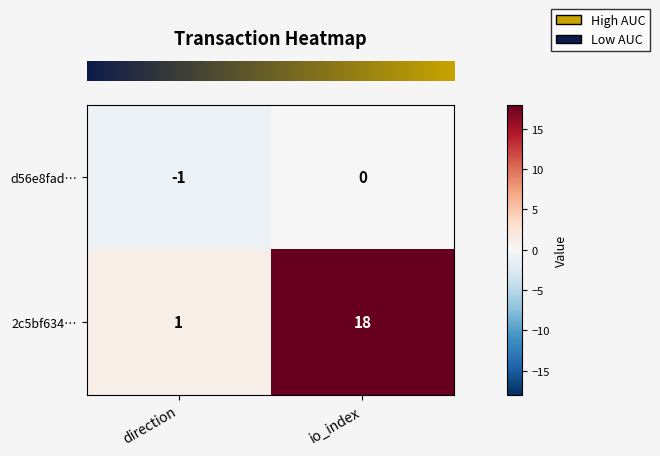

Reading left to right, transcribe all the data shown in this chart.

d56e8fad…: -1	0
2c5bf634…: 1	18